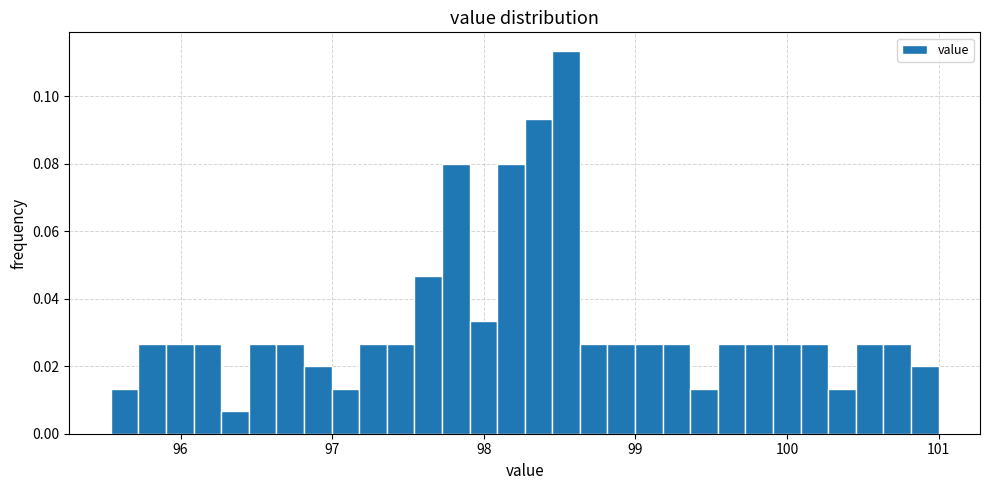

Around what value on the x-axis is the tallest bar? Give the approximate position of its centre, as read against the axis.

98.5